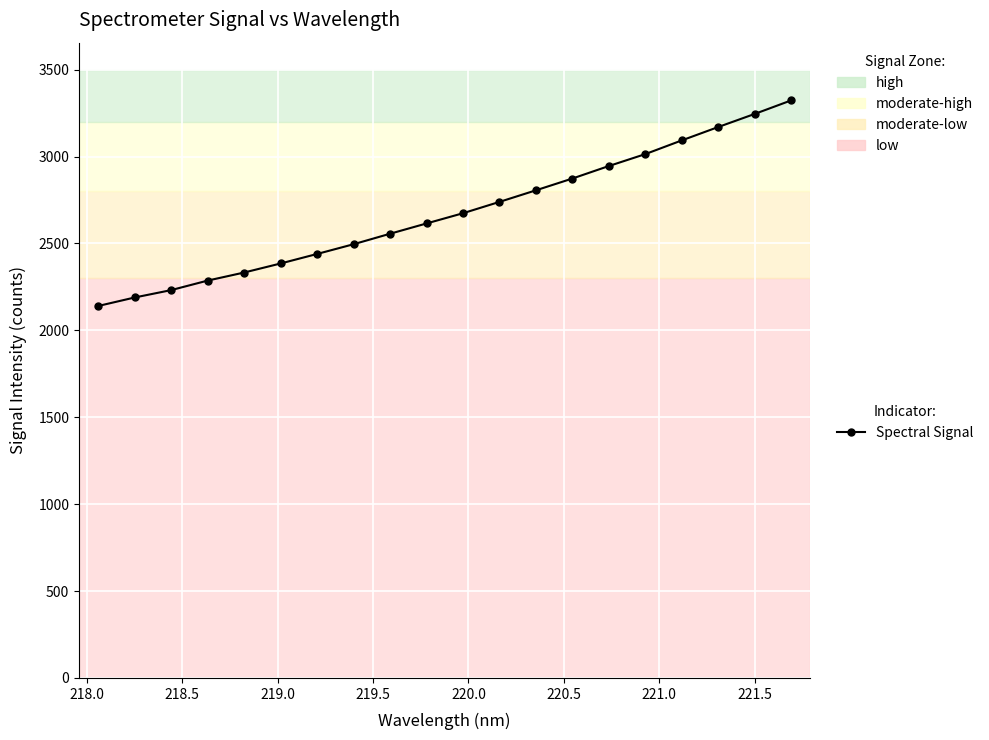

What is the value of the 15th point from the left?

2945.5